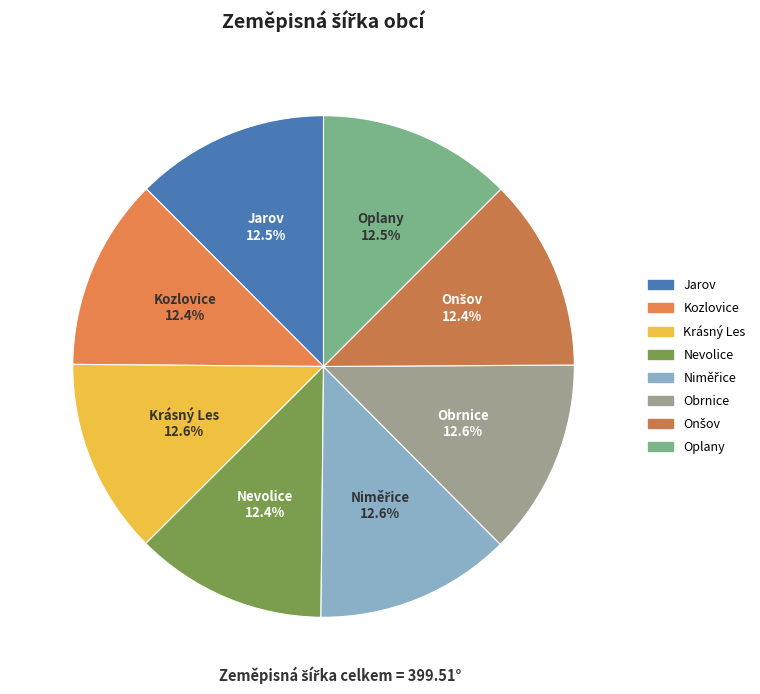

What percentage do Jarov and Obrnice together represent?

25.1%